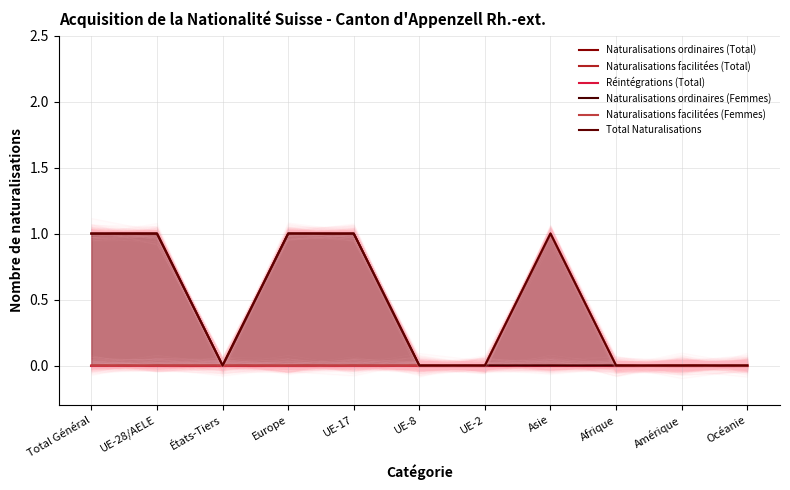

Which has a higher value, UE-8 or États-Tiers?

UE-8